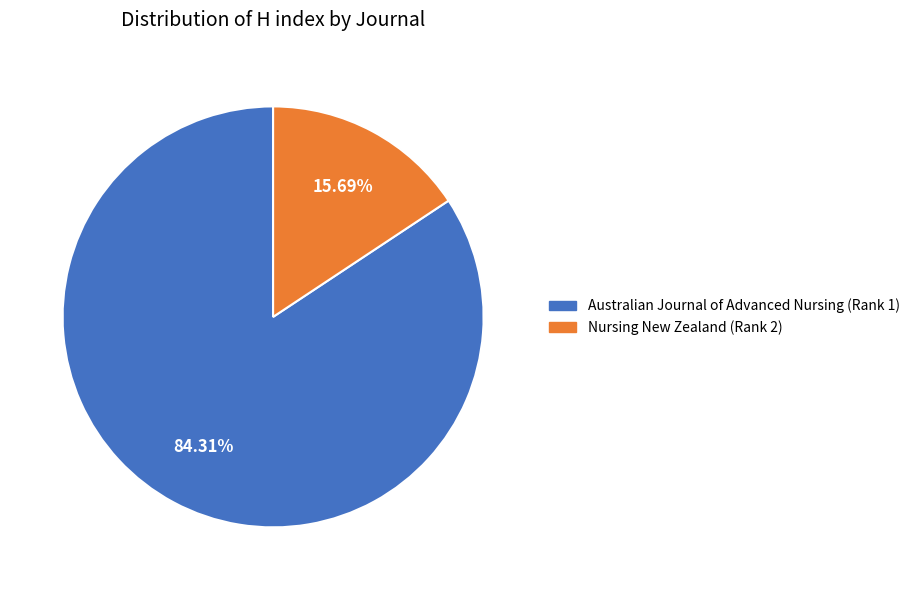

Rank the categories by value from lowest to highest.

Nursing New Zealand, Australian Journal of Advanced Nursing